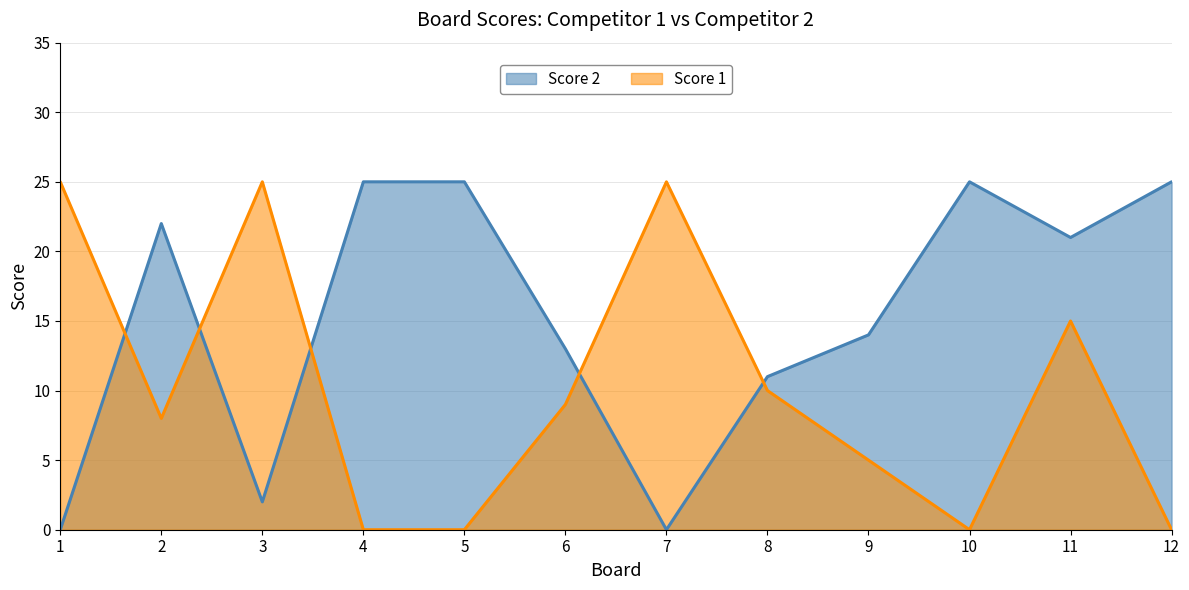

How many lines are shown in the chart?

2